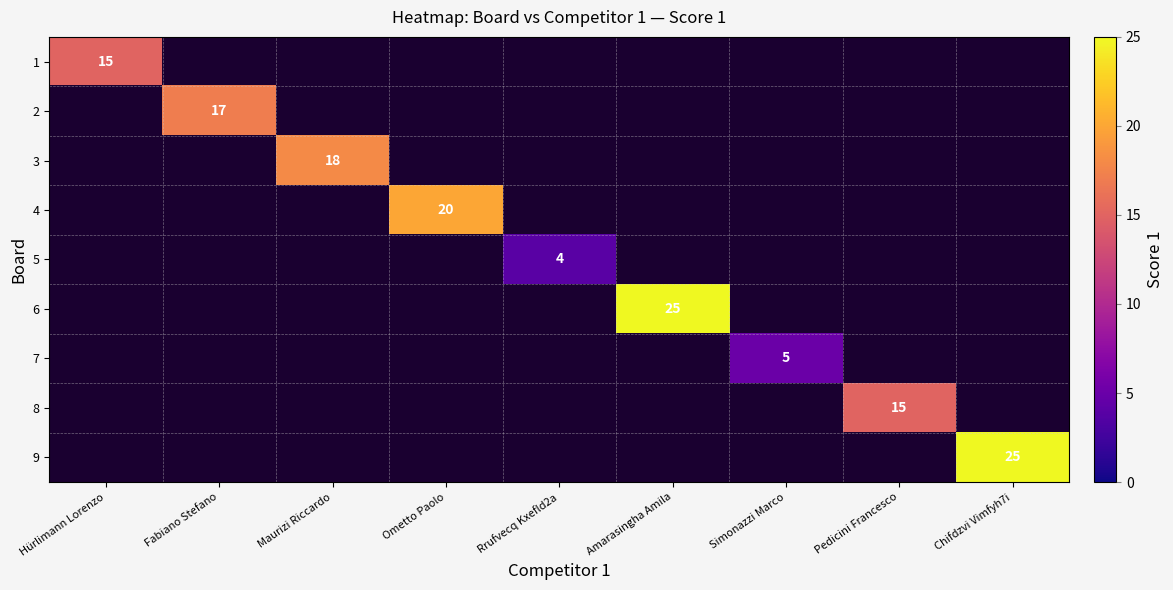

The value of 8 at Pedicini Francesco is 7. True or false?

False